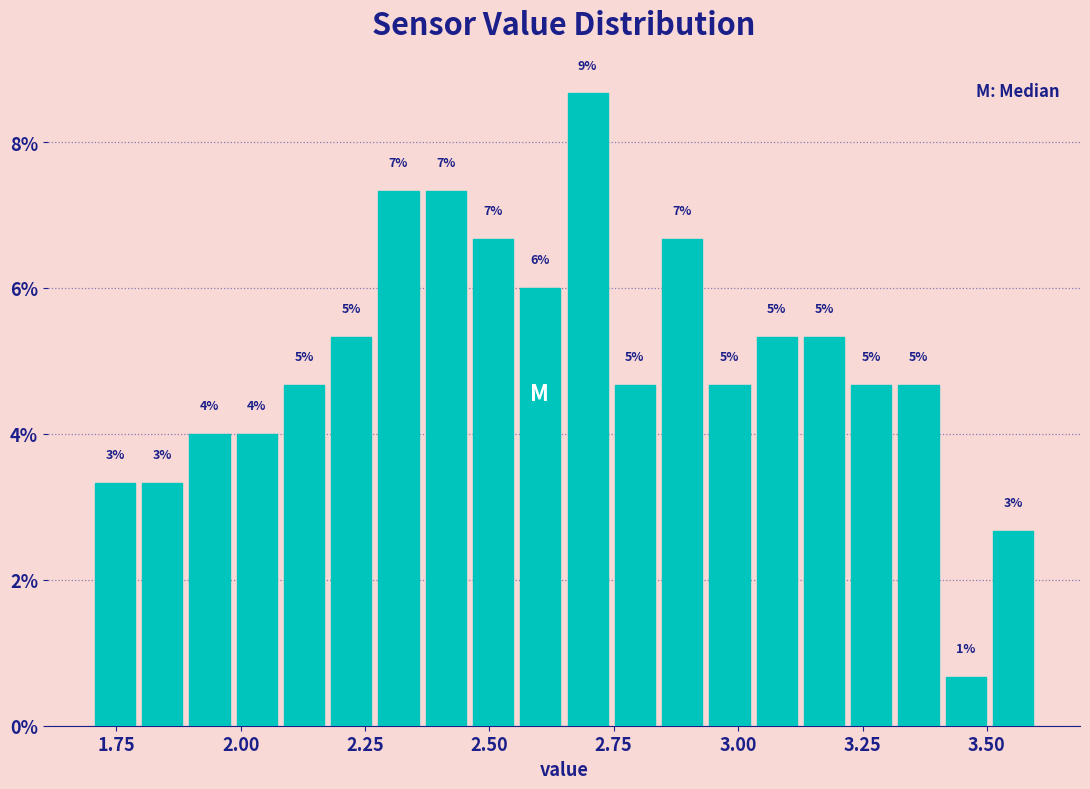

Read against the x-axis, roughly where is the centre of the tallest bar?

2.70